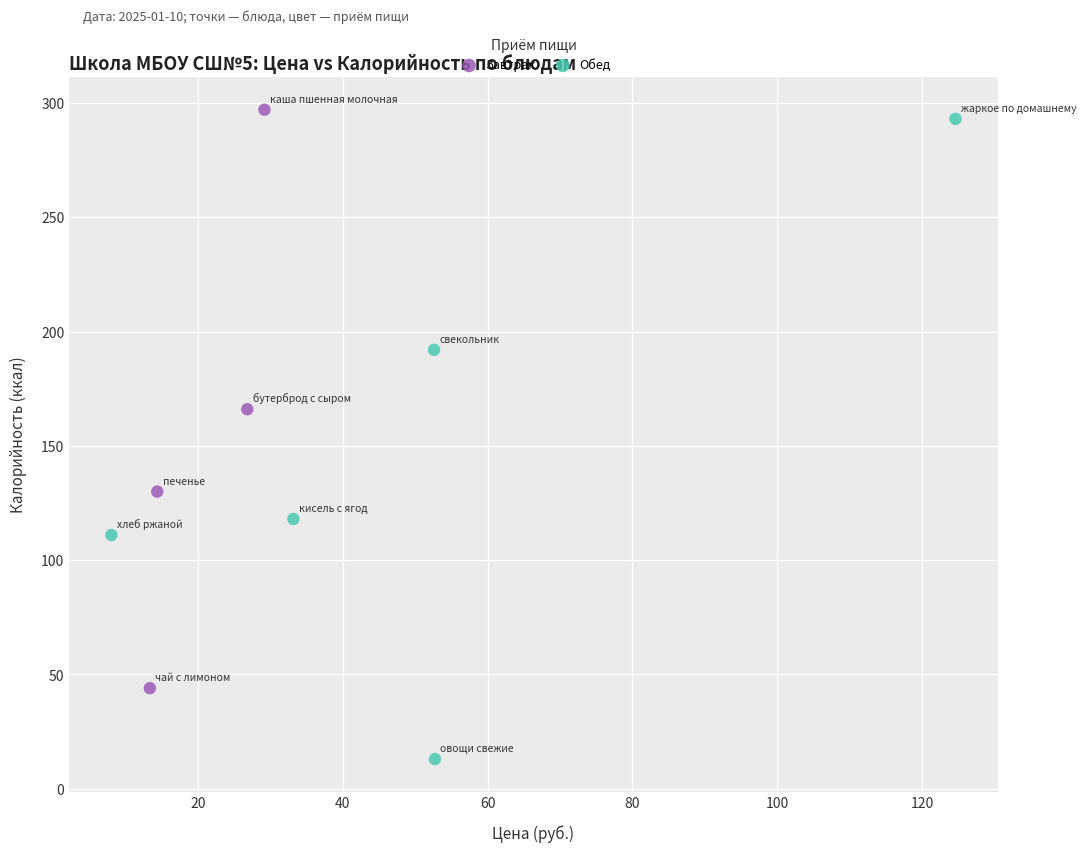

Which series reaches the minimum Y coordinate?

Обед